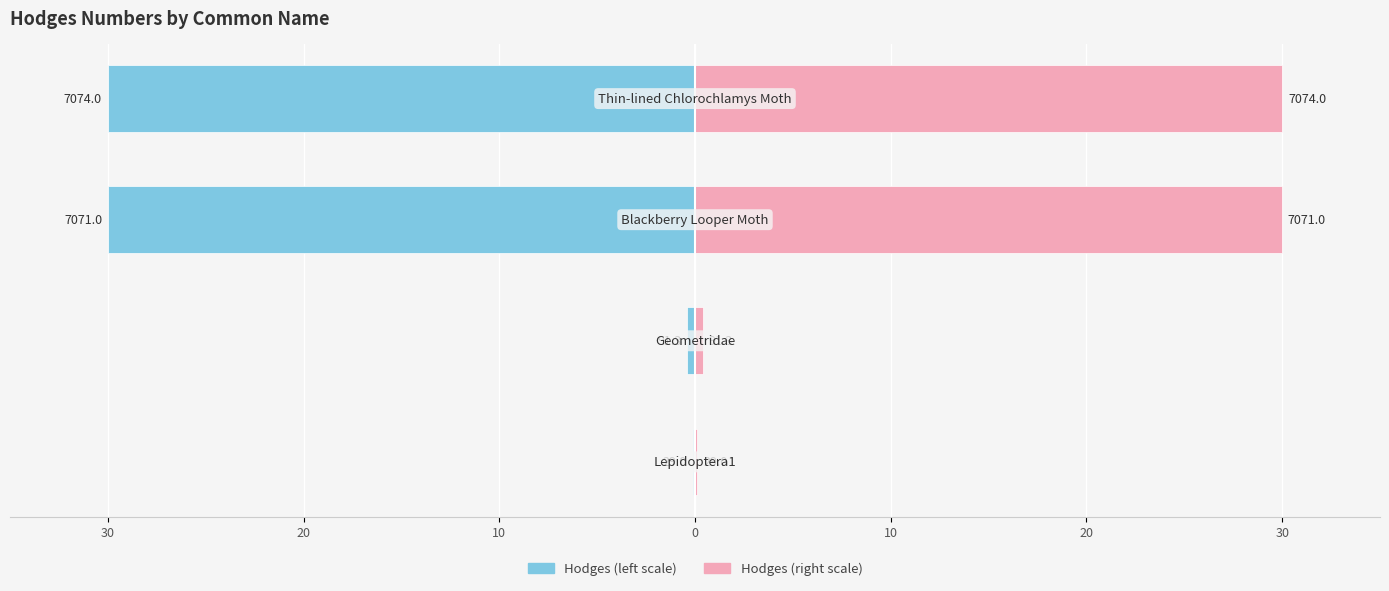

Rank the series by their average value, from highest to lowest.

Hodges (right), Hodges (left)